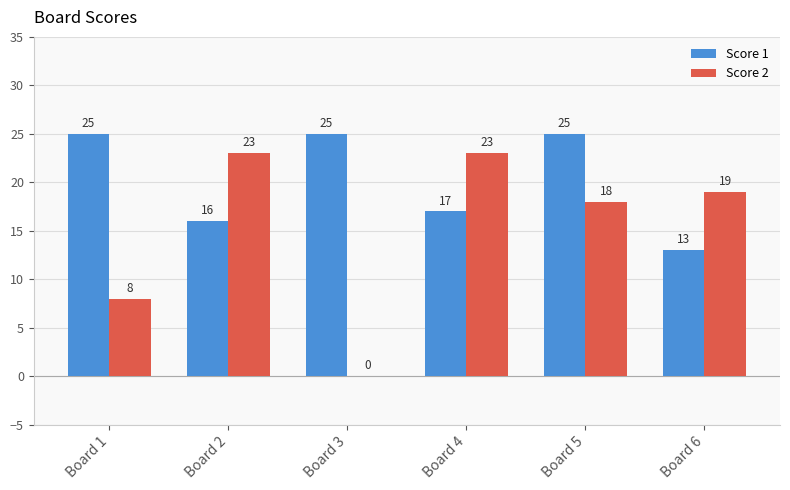

Is the value of Score 2 at Board 5 greater than the value of Score 1 at Board 1?

No